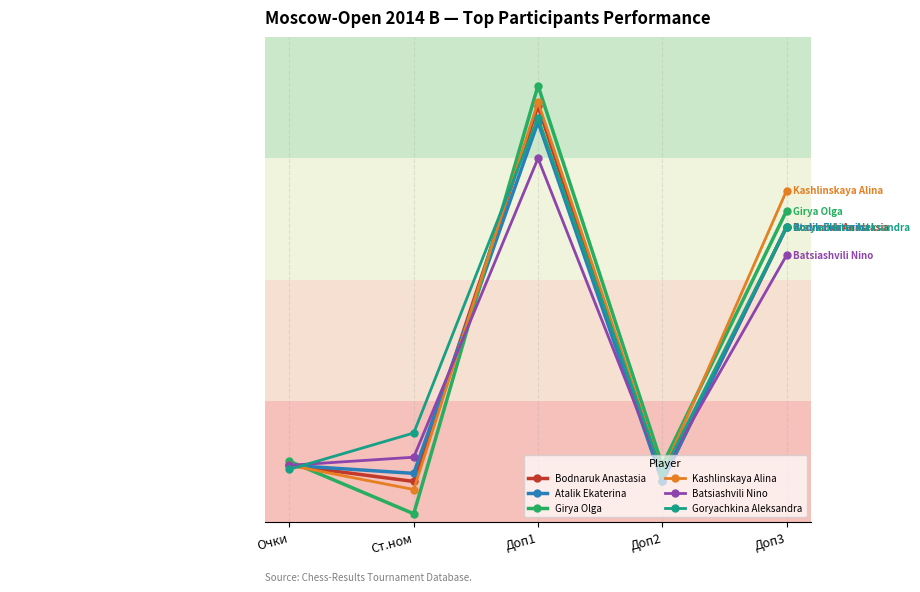

Rank the series at Доп3 from highest to lowest value.

Kashlinskaya Alina, Girya Olga, Bodnaruk Anastasia, Atalik Ekaterina, Goryachkina Aleksandra, Batsiashvili Nino